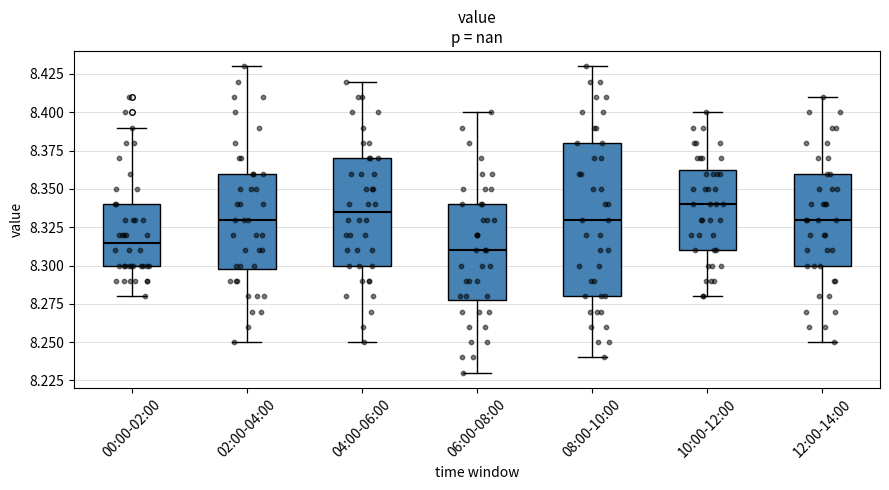

Comparing the boxes themselves (not the whiskers), which one is the tallest?

08:00-10:00